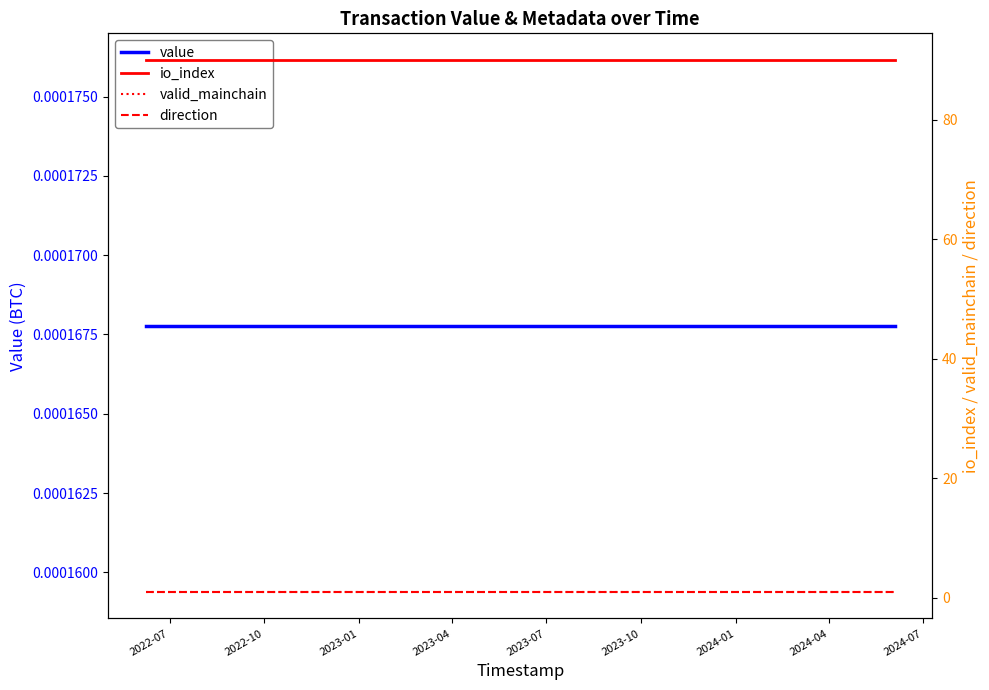

What is the sum of all valid_mainchain values?

25.0